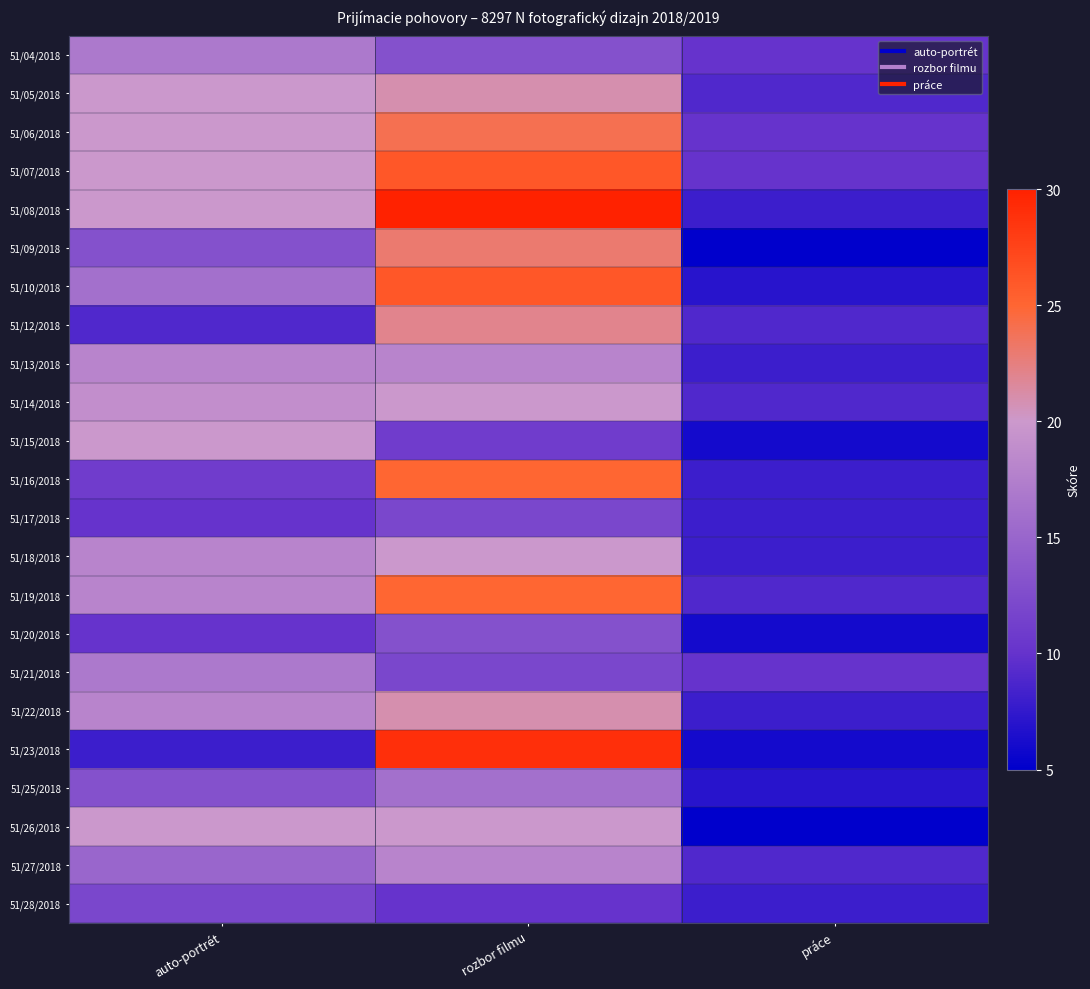

What is the minimum value shown in the chart?

5